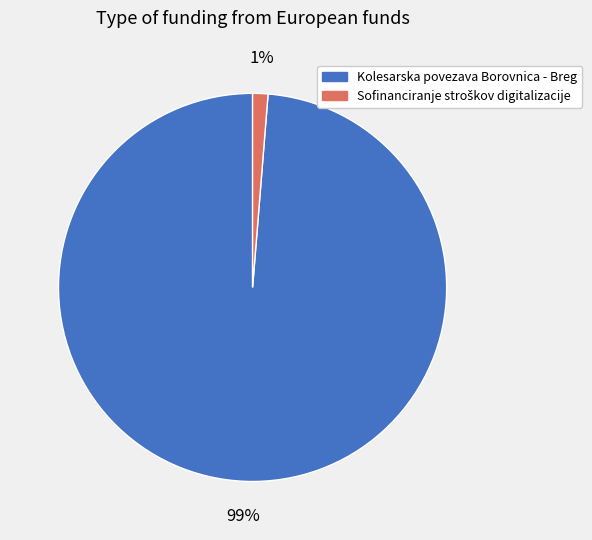

How many slices are in this pie chart?

2